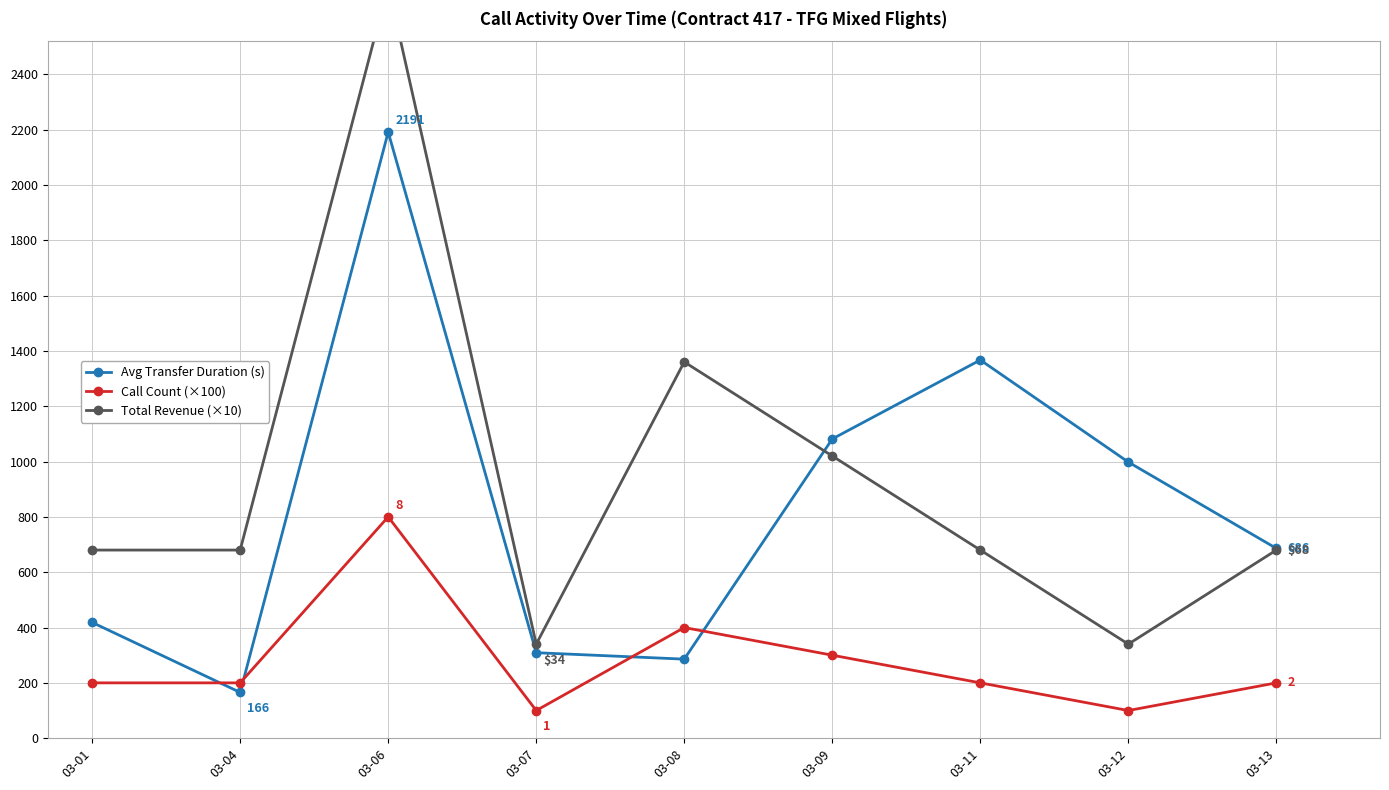

Is the value of Avg Transfer Duration (s) at 03-11 greater than the value of Total Revenue (×10) at 03-09?

Yes